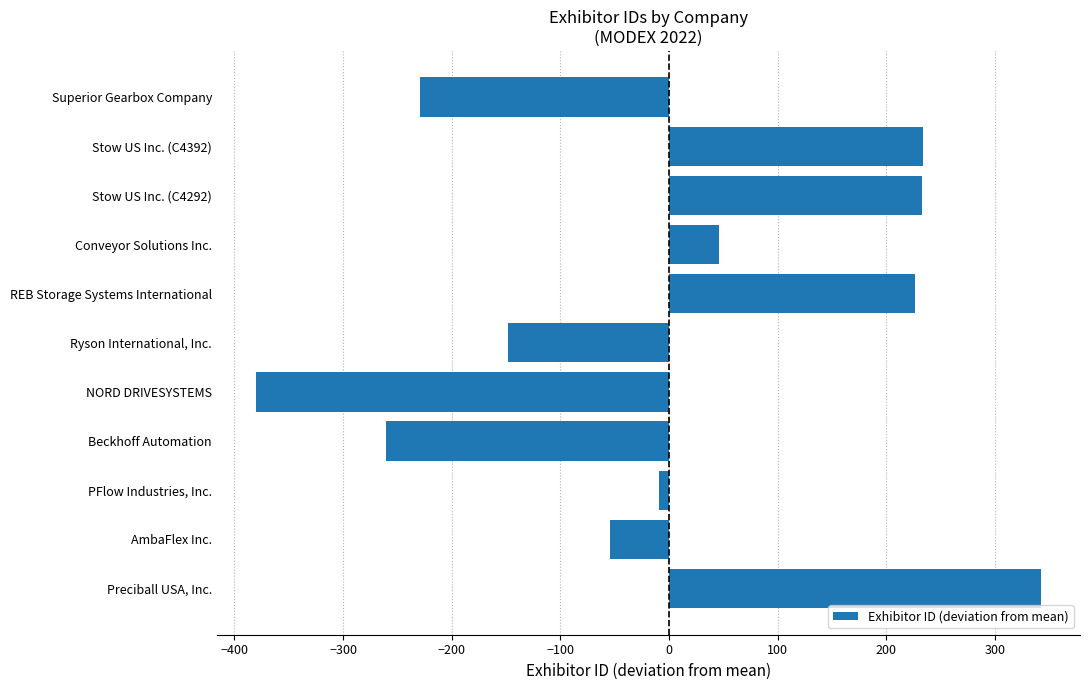

What is the minimum value shown in the chart?

-380